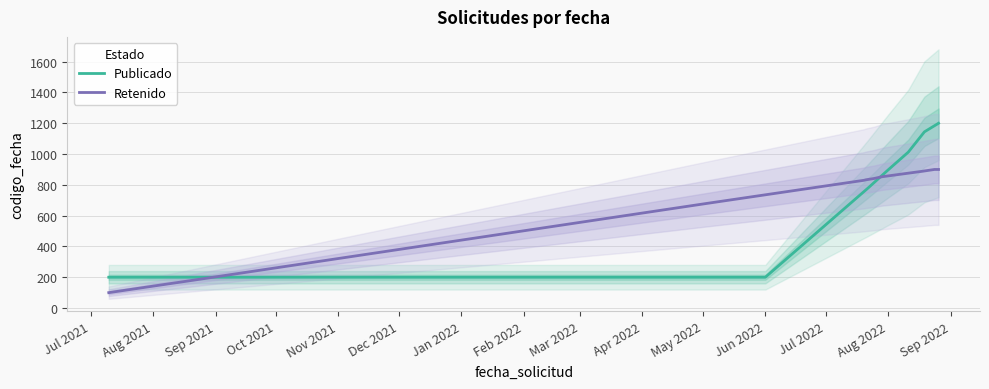

Is this an area chart (filled region under the line)?

No